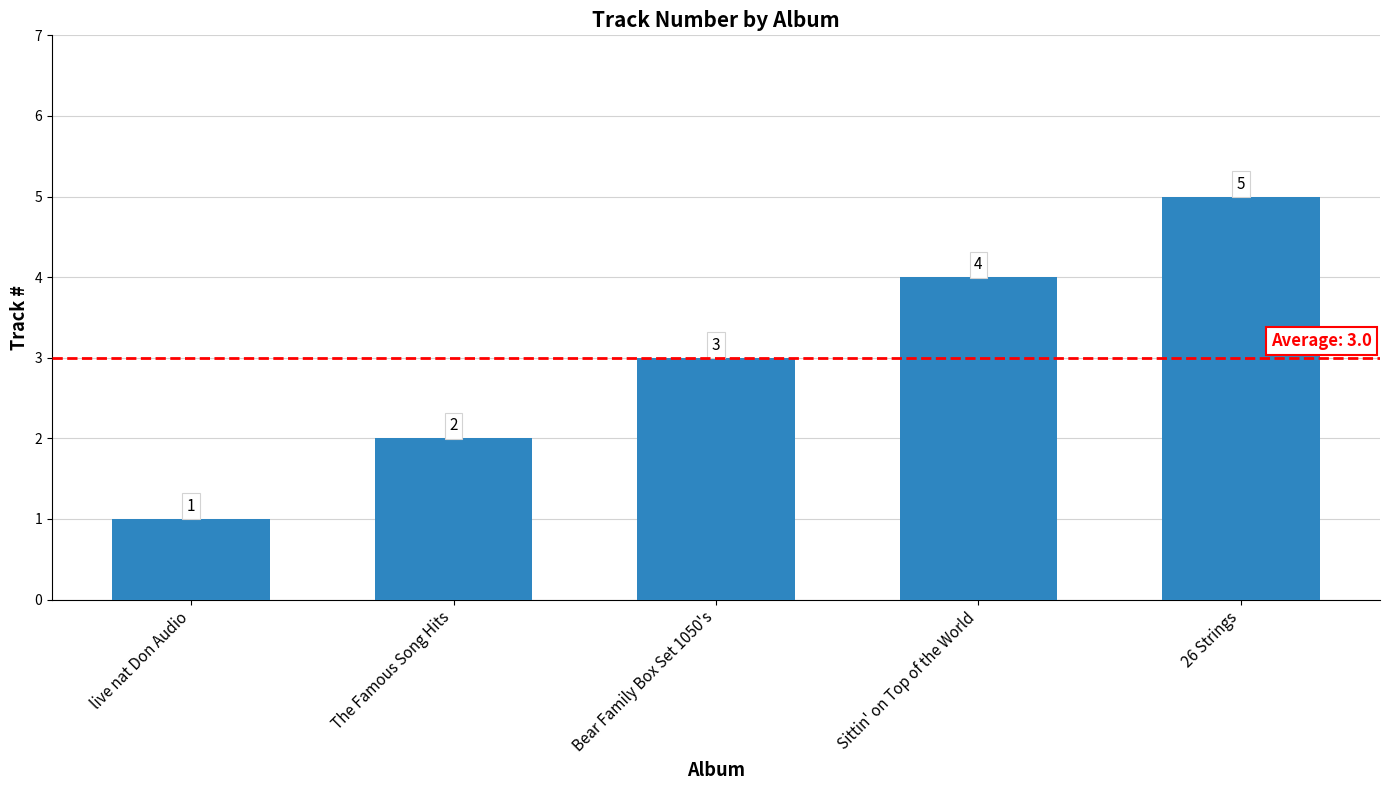

True or false: the data shows 1 at The Famous Song Hits.

False